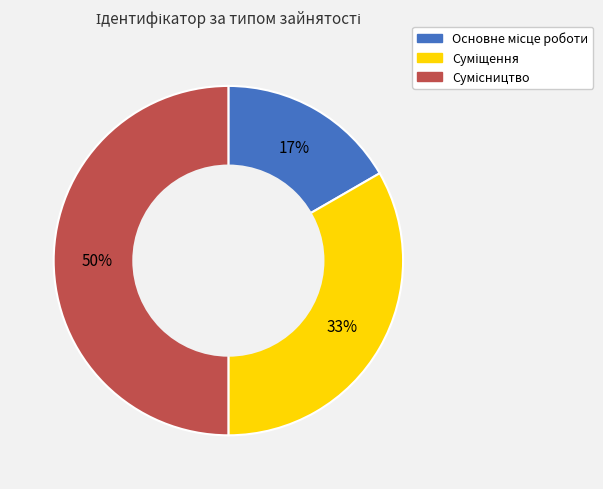

To the nearest percent, what is the average slice percentage?

33%